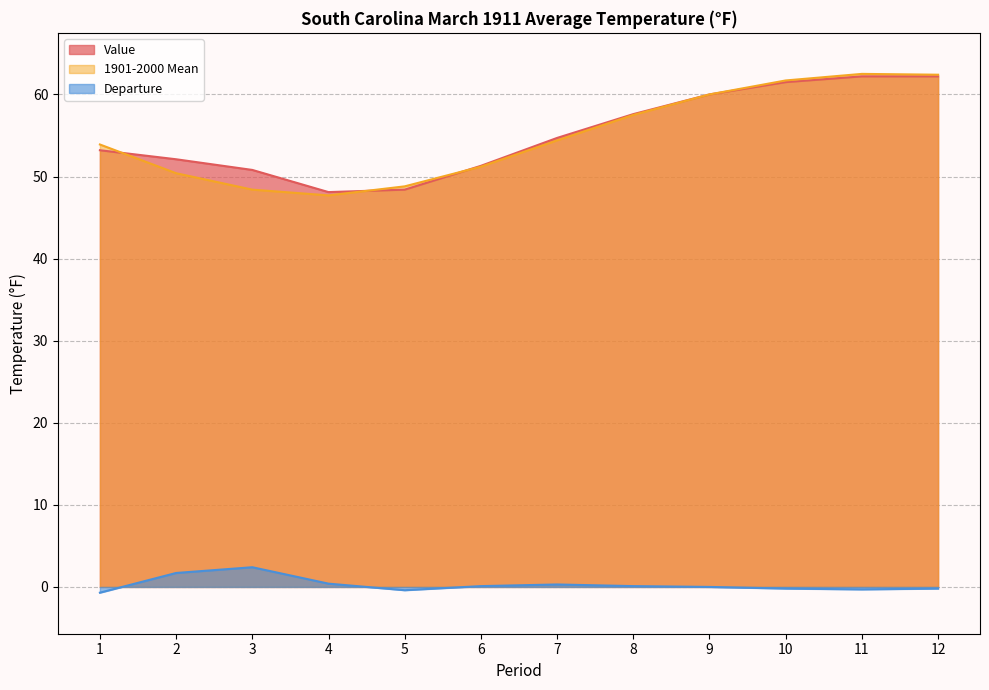

Between 1 and 8, which series saw the biggest shift?

Value